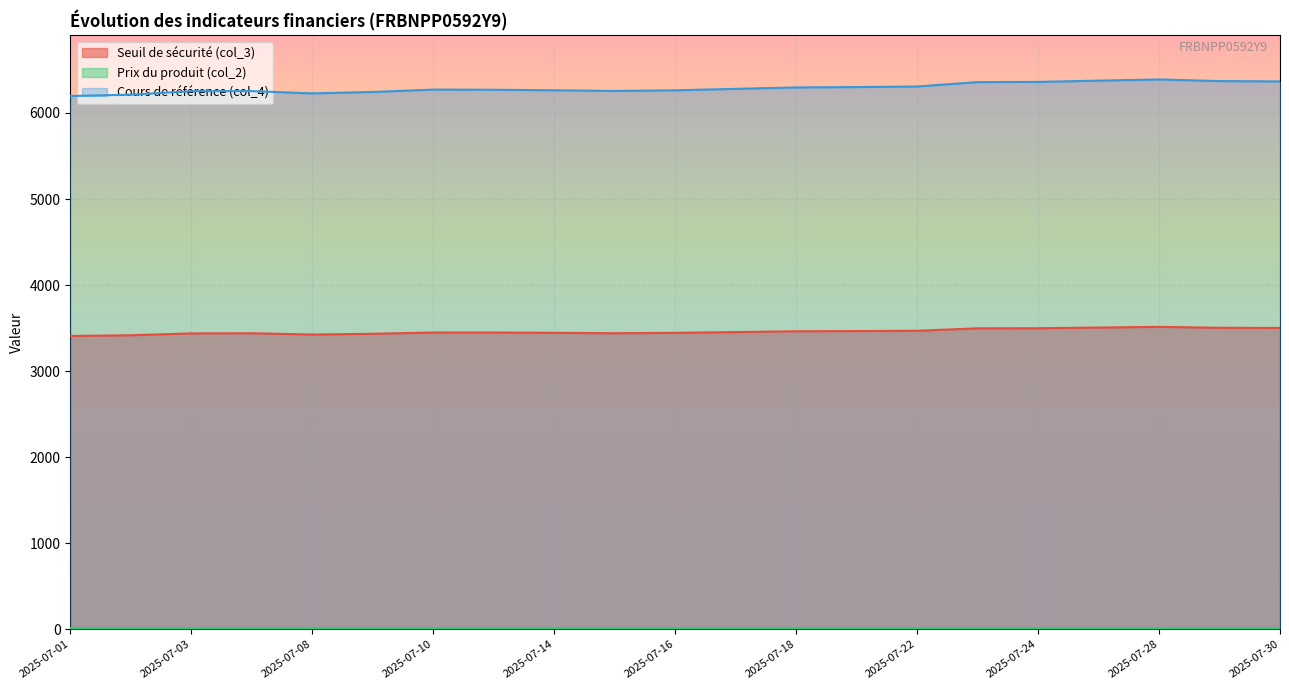

Does the chart display data point markers on the line(s)?

No